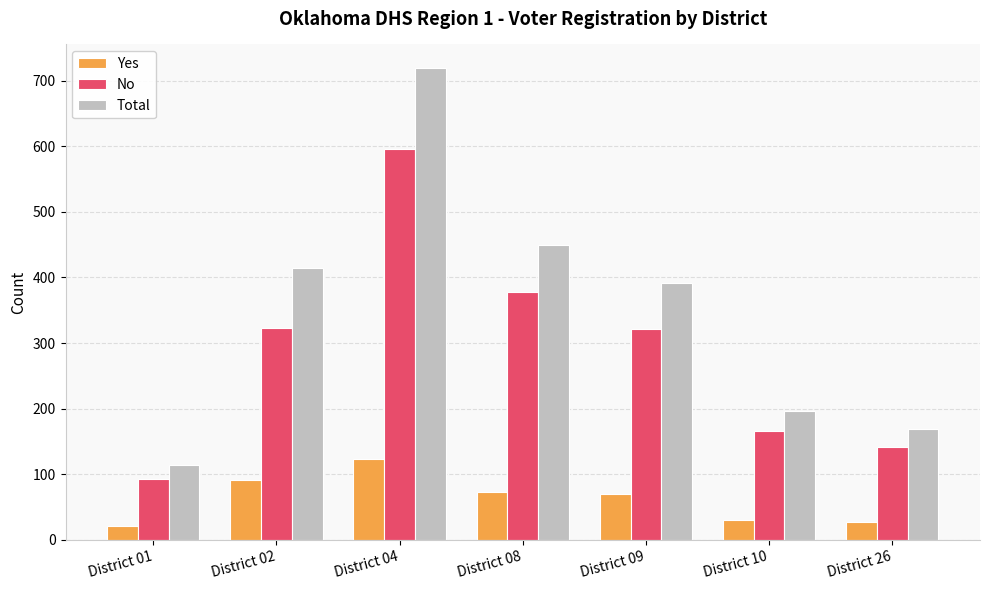

Which category has the highest value across all series?

District 04